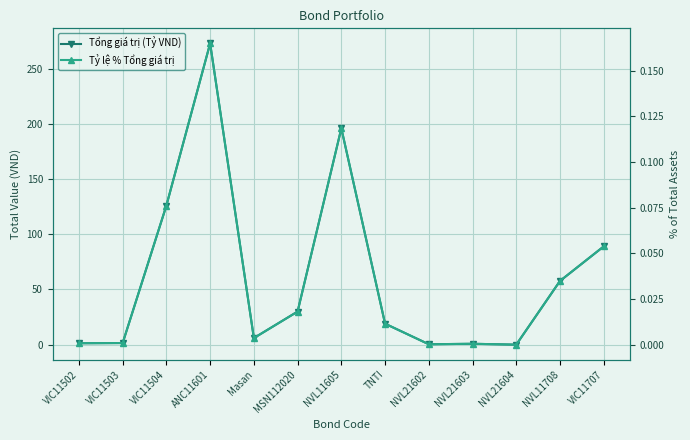

What is the sum of all Tổng giá trị (Tỷ VND) values?

800.5